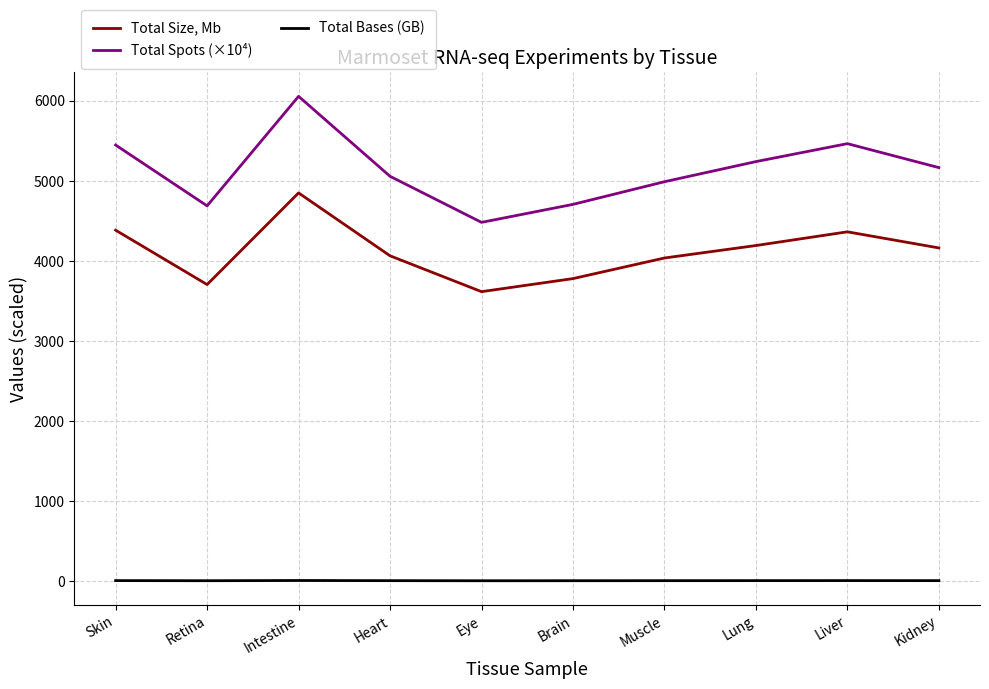

List the series in order of their overall mean, highest first.

Total Spots (×10⁴), Total Size, Mb, Total Bases (GB)